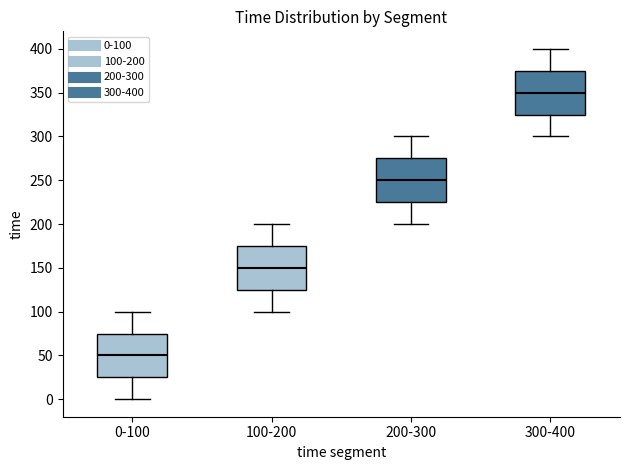

Which box has the lowest median line?

0-100